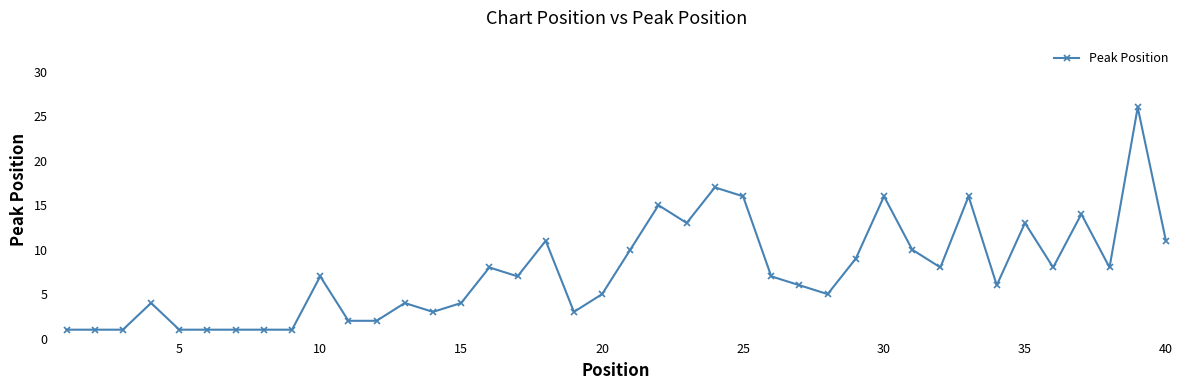

What is the difference between the maximum and minimum values?

25